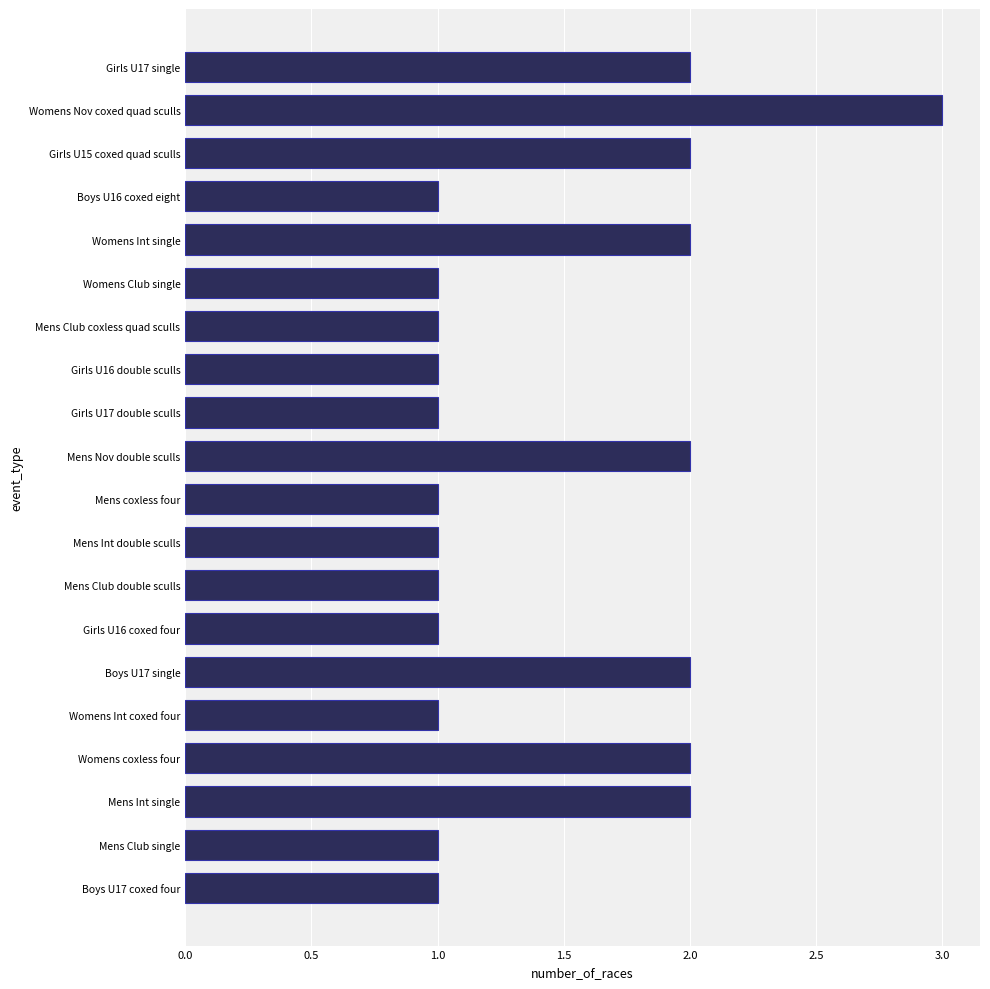

What is the difference between the maximum and minimum values?

2